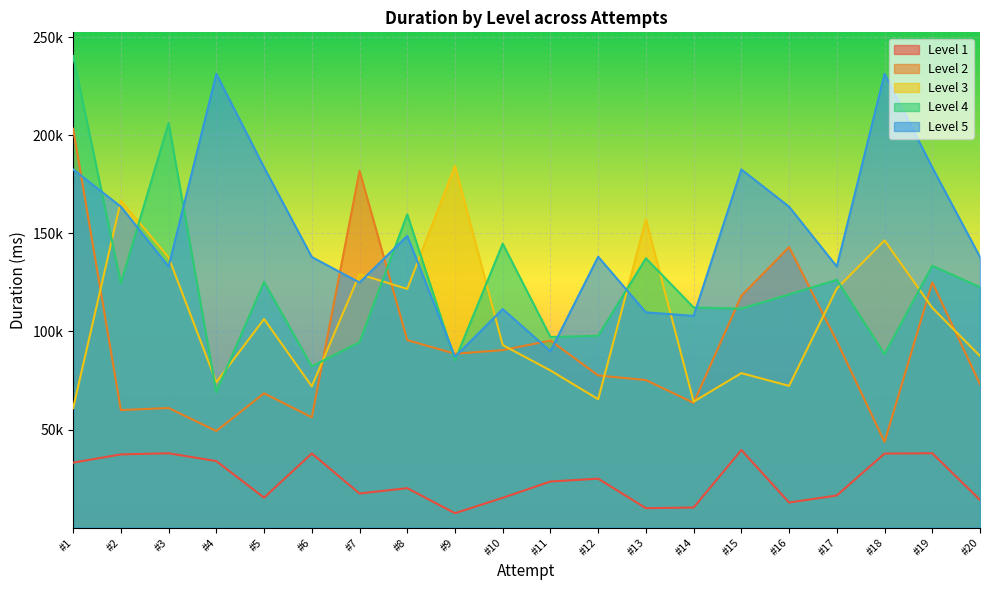

Where is the first local maximum for Level 5?

#4